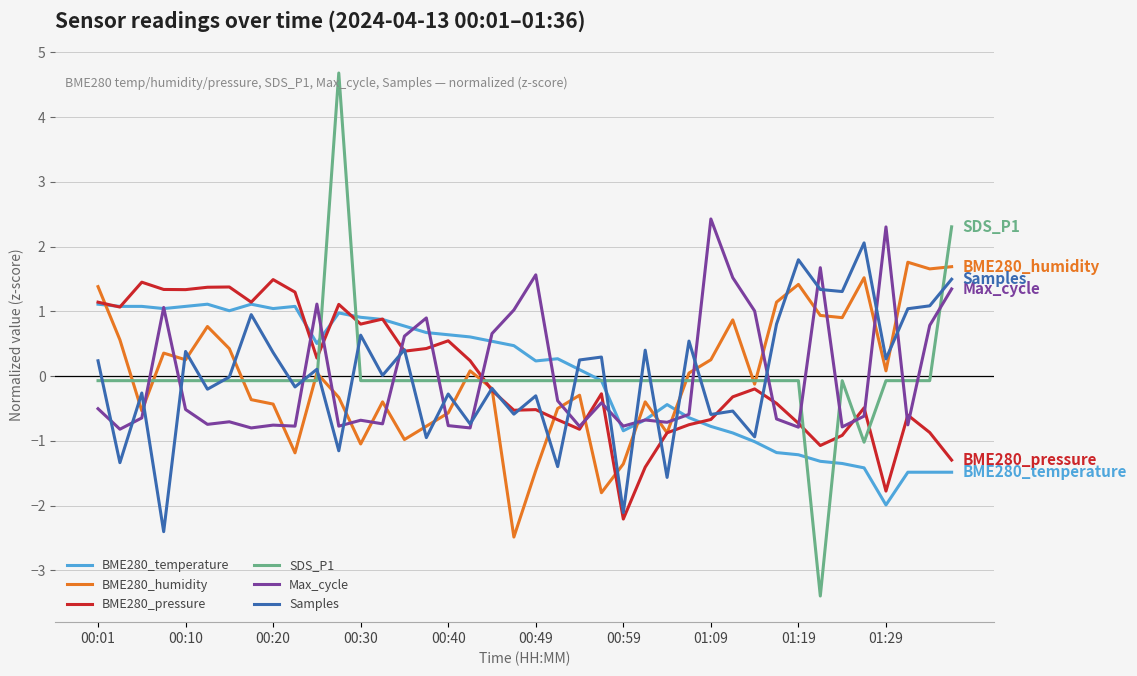

Which series has the widest spread of values?

SDS_P1